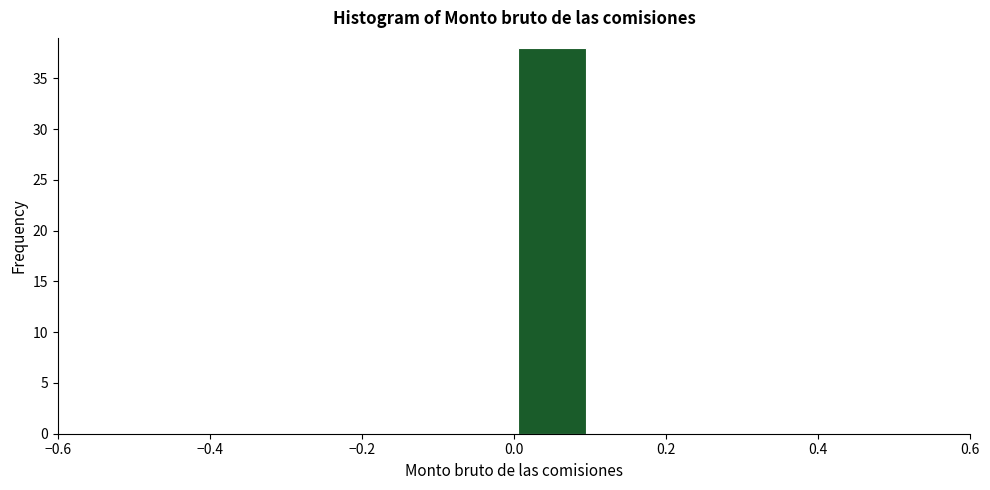

Over which range of the x-axis is the bar tallest?

0.0 to 0.1